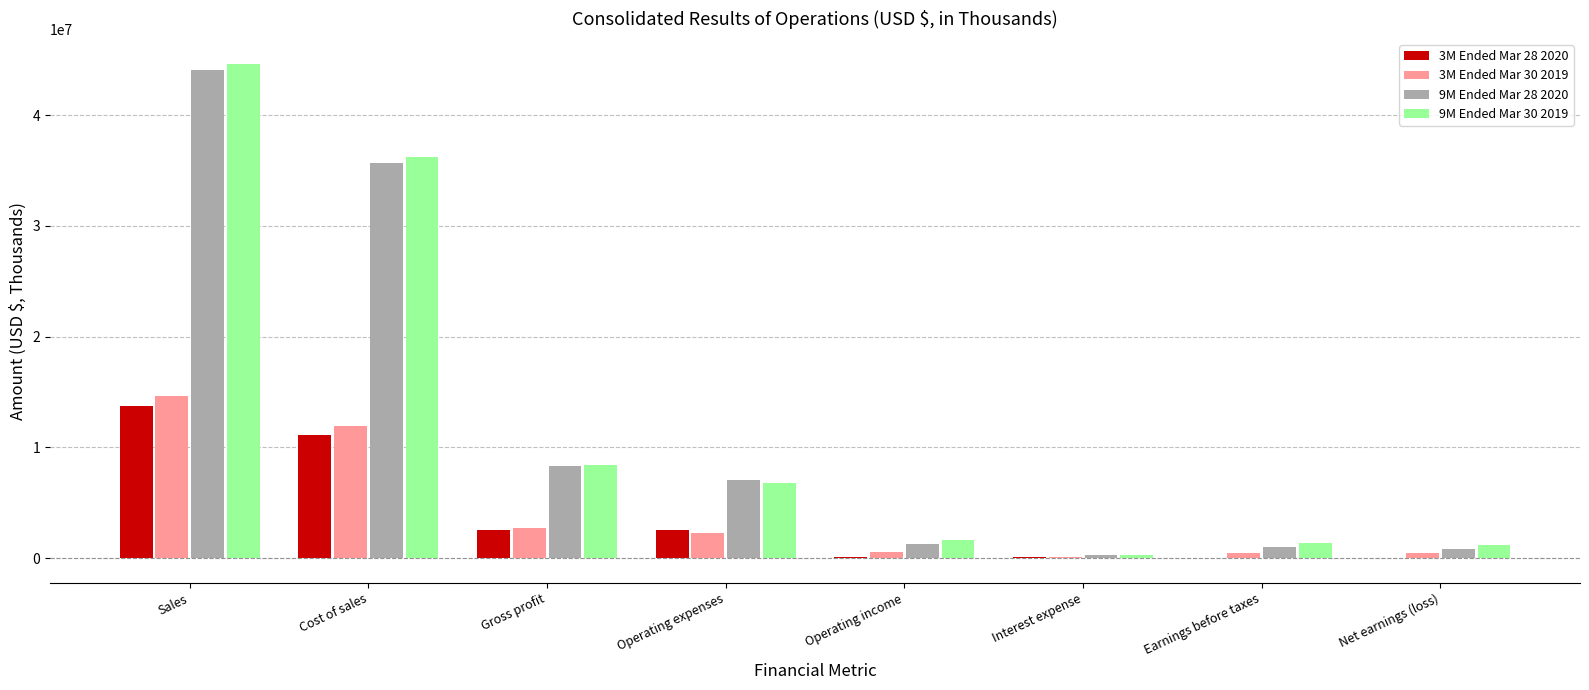

The value of 9M Ended Mar 28 2020 at Gross profit is 2440823. True or false?

False